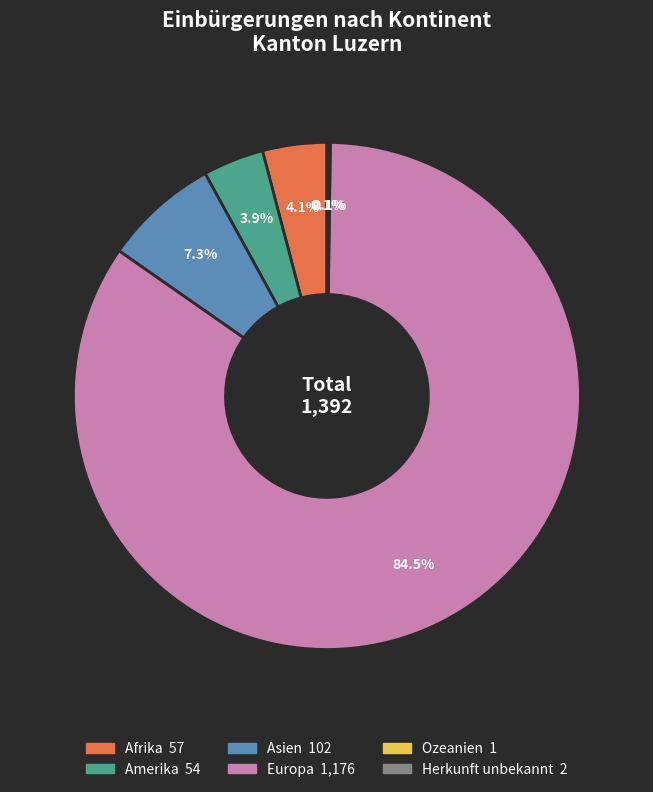

Which category accounts for the majority?

Europa